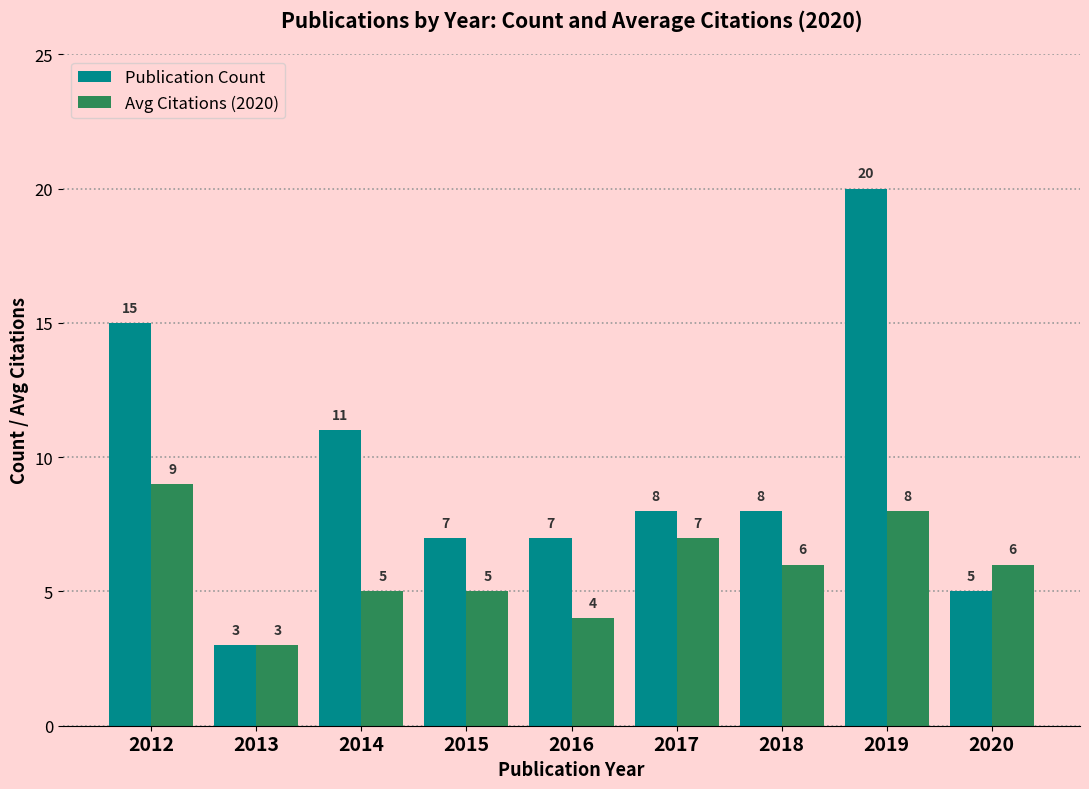

At which label does Avg Citations (2020) reach its peak?

2012